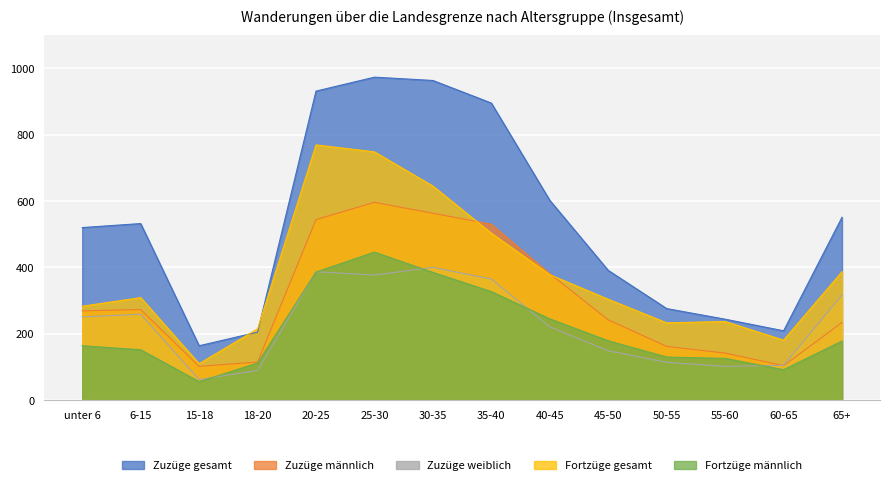

What is the value of the Fortzüge gesamt point at the 11th from the left?

233